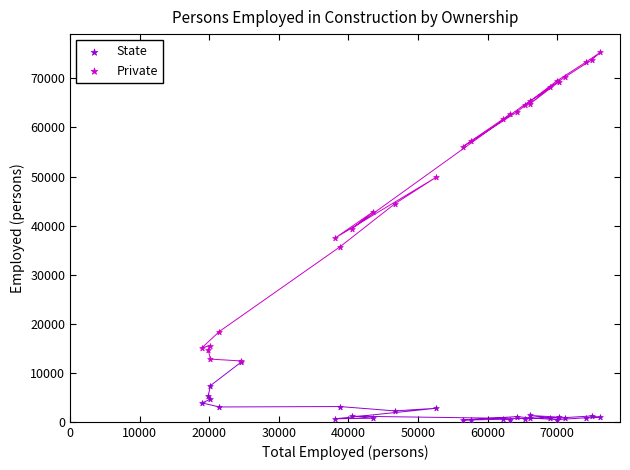

Which series has the largest Y range (max minus min)?

Private